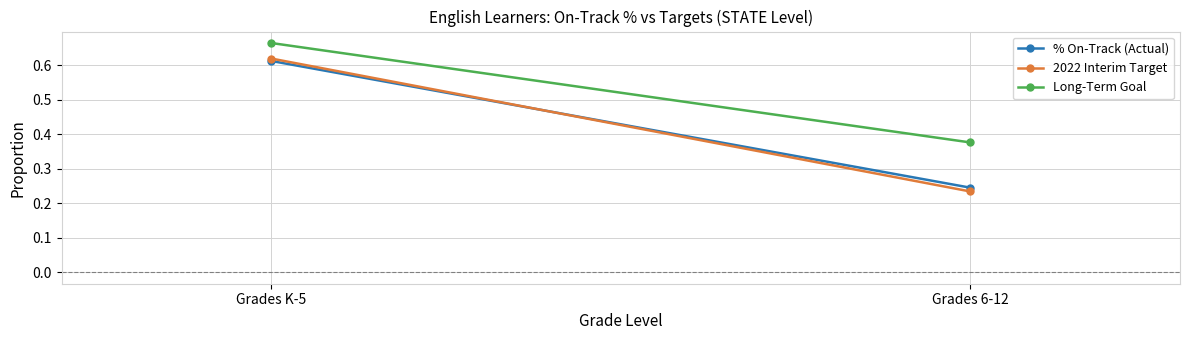

How many distinct data groups are displayed?

3